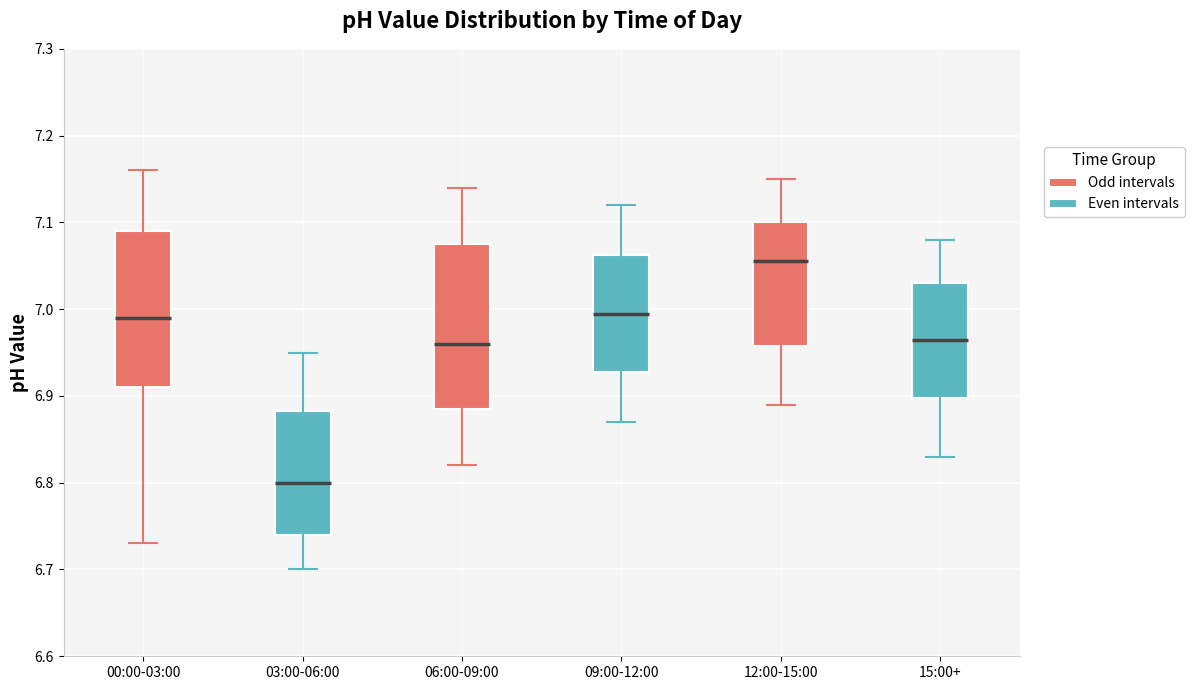

Reading left to right, transcribe this box plot: for each box, give where its median line is, the range the box spans, and where its two whiskers end, as read against the y-axis. The values are not printed on the chart, so give them approximately, as read against the axis.

00:00-03:00: median 6.99, box 6.91 to 7.09, whiskers 6.73 to 7.16
03:00-06:00: median 6.80, box 6.74 to 6.88, whiskers 6.70 to 6.95
06:00-09:00: median 6.96, box 6.89 to 7.08, whiskers 6.82 to 7.14
09:00-12:00: median 7.00, box 6.93 to 7.06, whiskers 6.87 to 7.12
12:00-15:00: median 7.06, box 6.96 to 7.10, whiskers 6.89 to 7.15
15:00+: median 6.97, box 6.90 to 7.03, whiskers 6.83 to 7.08